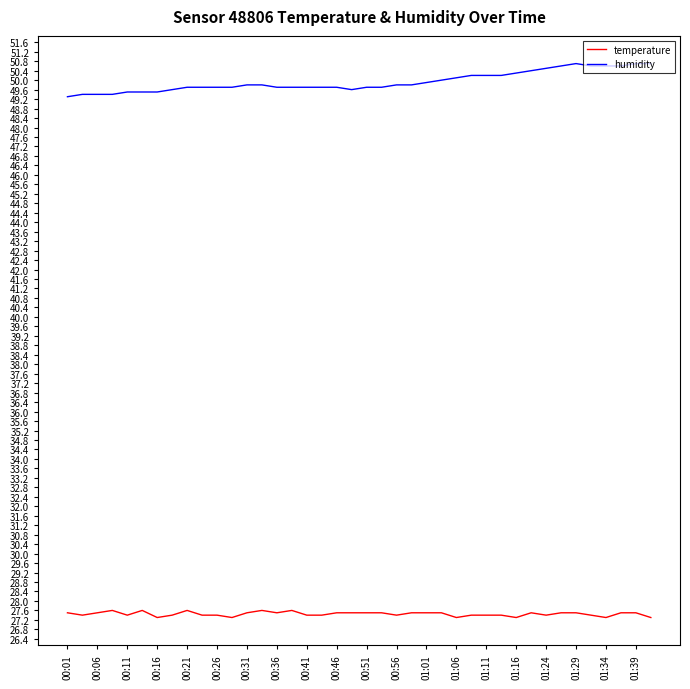

True or false: humidity and temperature intersect in this chart.

False